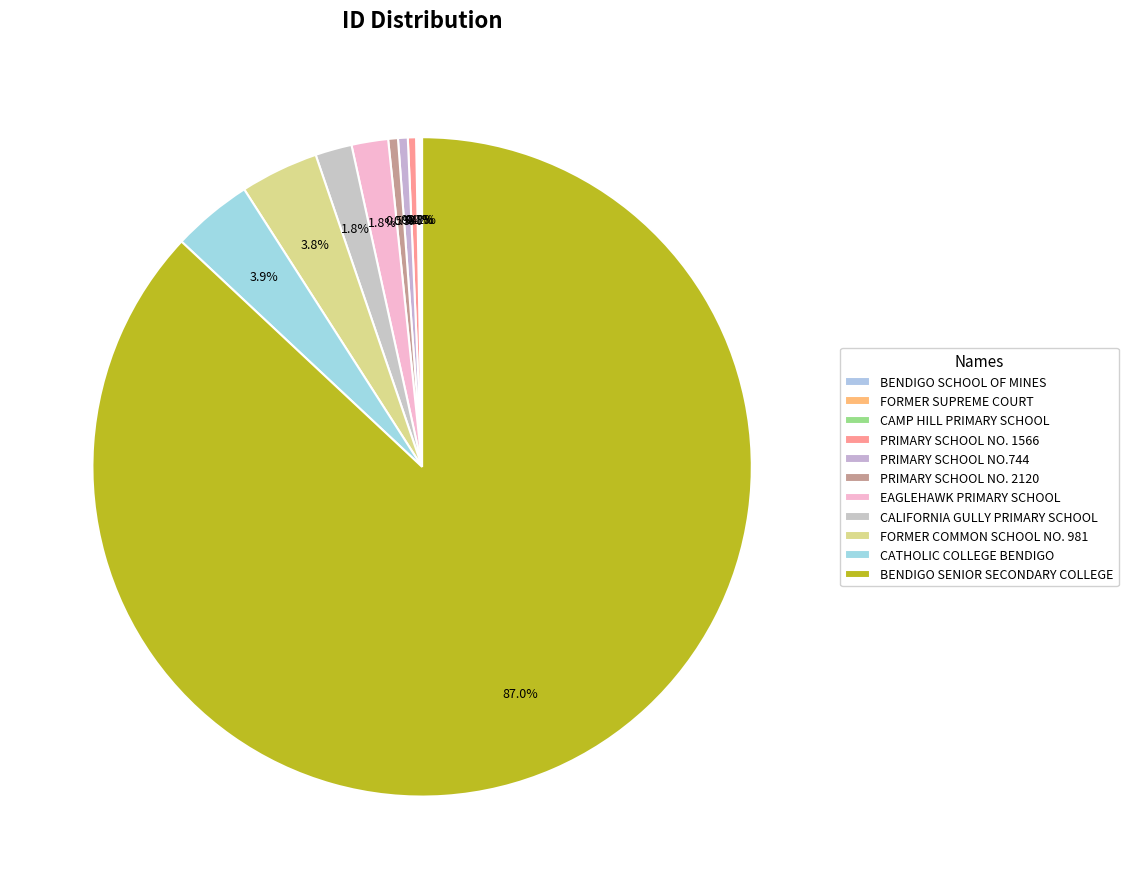

Which slice is the smallest?

BENDIGO SCHOOL OF MINES (BENDIGO TAFE)